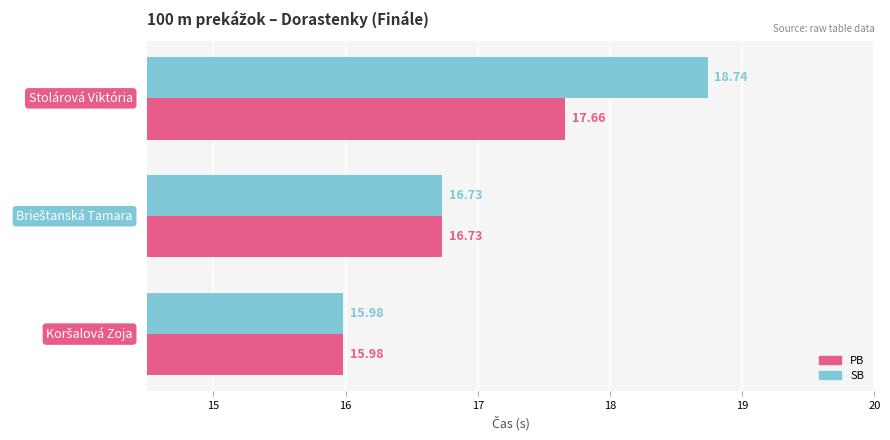

What is the maximum value shown in the chart?

18.7